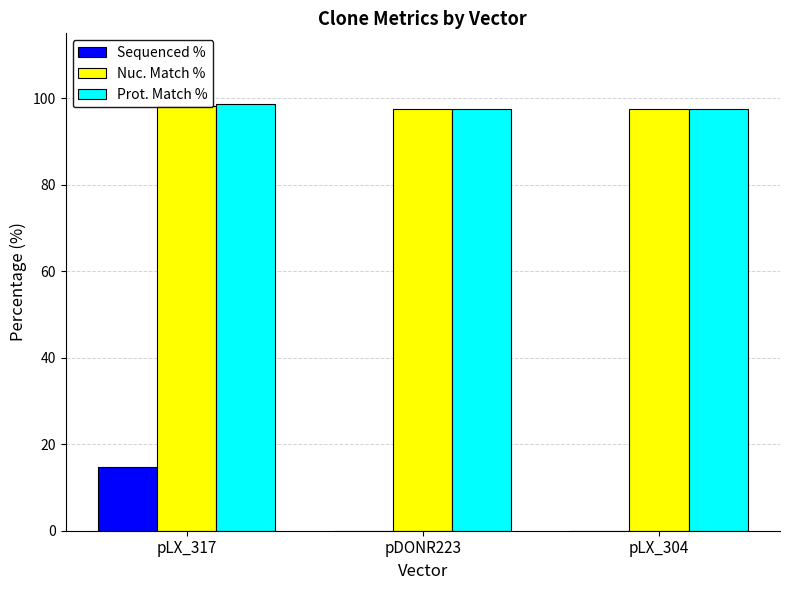

Reading left to right, extract all data points from this chart.

Sequenced %: pLX_317=14.8	pDONR223=0.0	pLX_304=0.0
Nuc. Match %: pLX_317=98.2	pDONR223=97.5	pLX_304=97.5
Prot. Match %: pLX_317=98.7	pDONR223=97.6	pLX_304=97.6